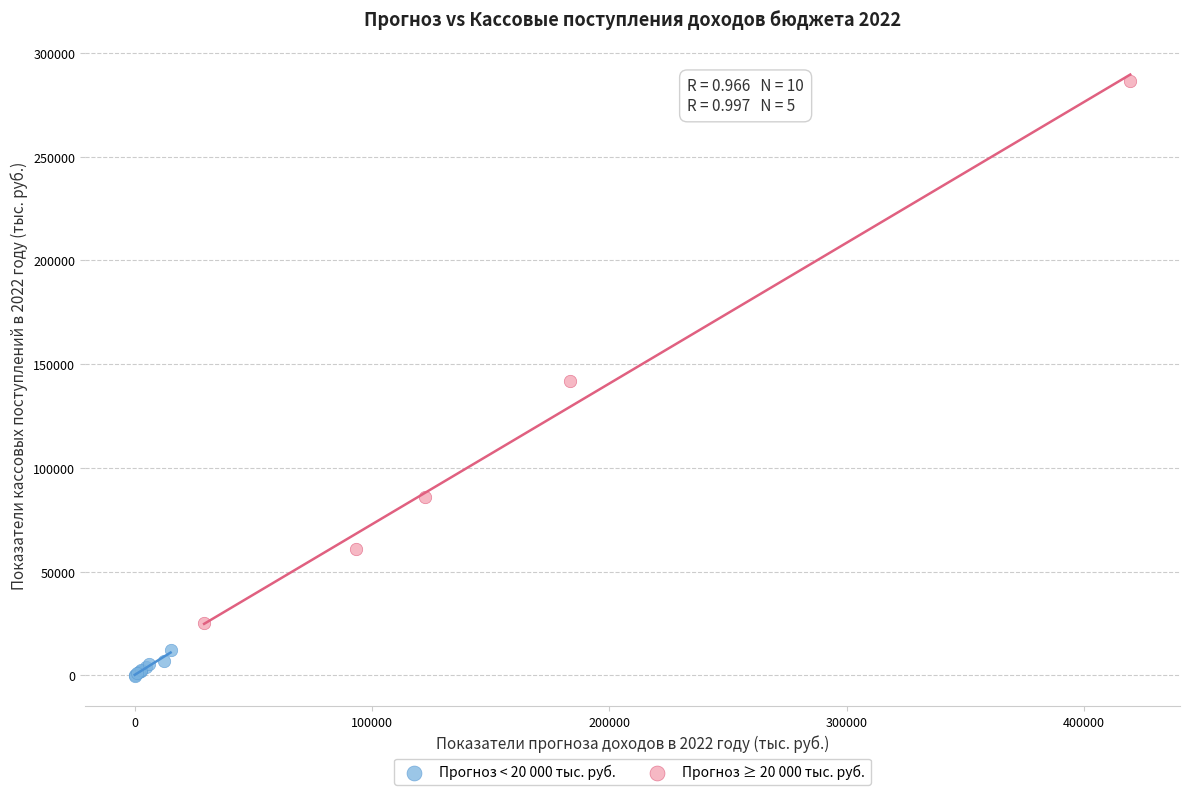

What are all the series names shown in the legend?

Прогноз < 20 000 тыс. руб., Прогноз ≥ 20 000 тыс. руб.